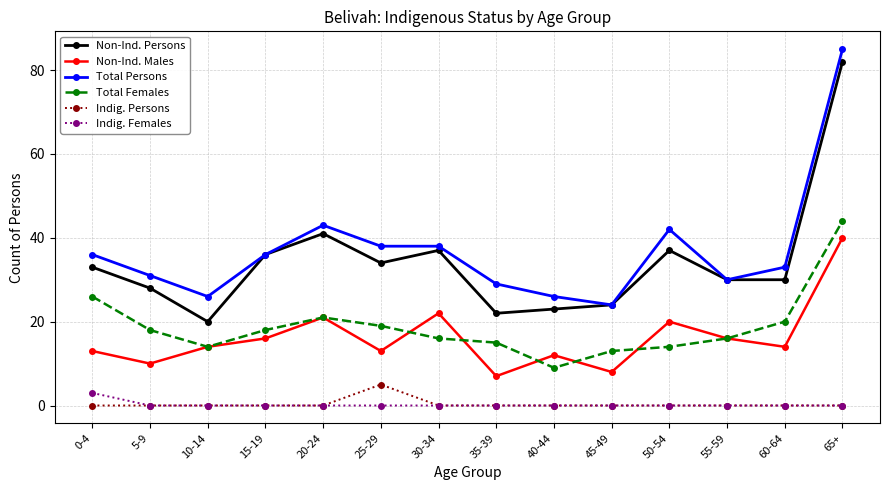

At which category does the chart reach its peak across all series?

65+